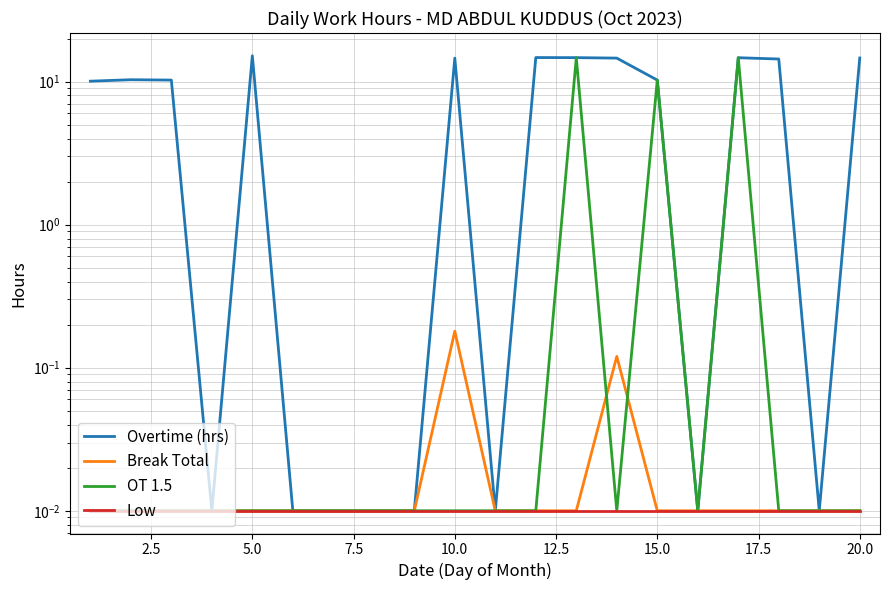

How many data points does each series have?

20